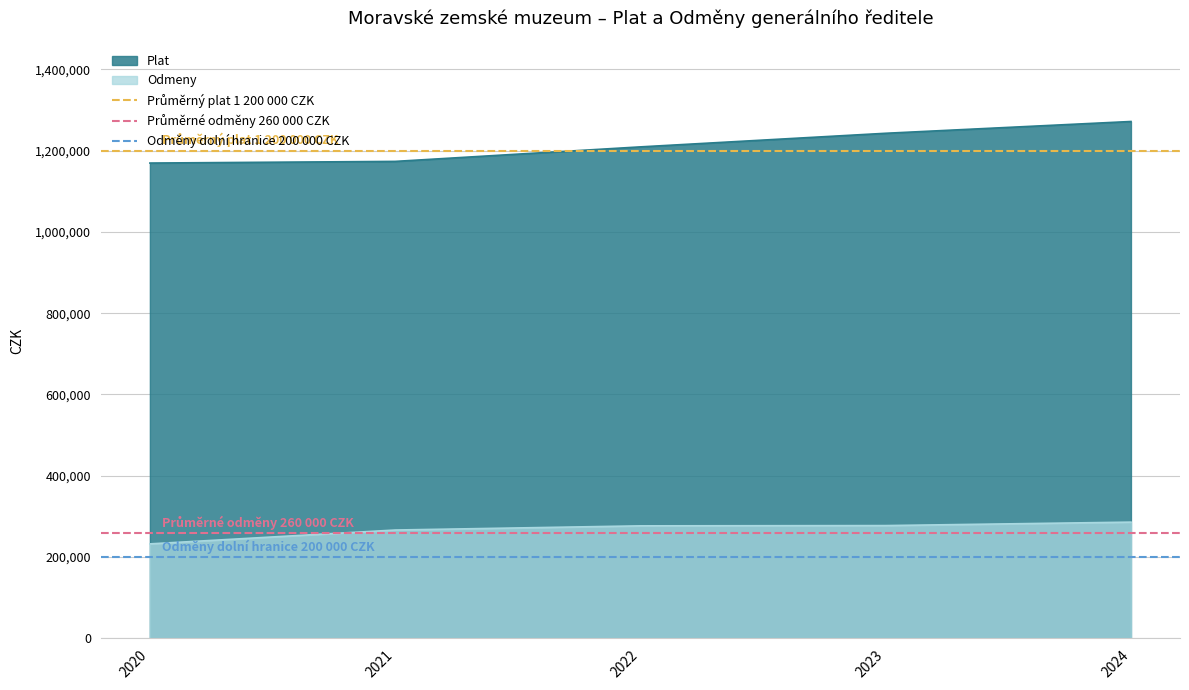

What value does the Plat series have at 2024, to the nearest 10?

1271420